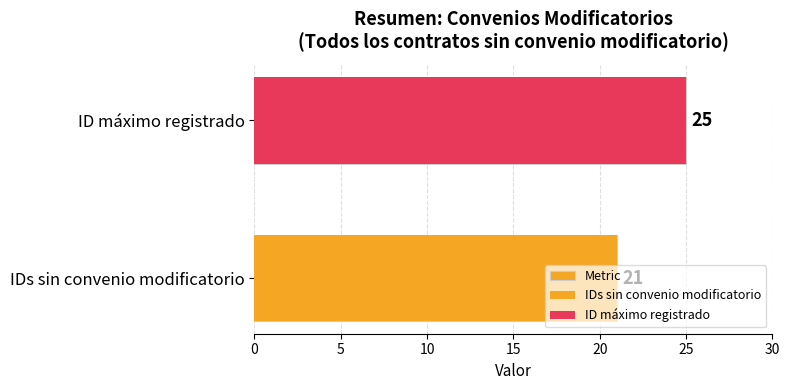

Approximately how many times larger is the value at ID máximo registrado compared to IDs sin convenio modificatorio?

1.2